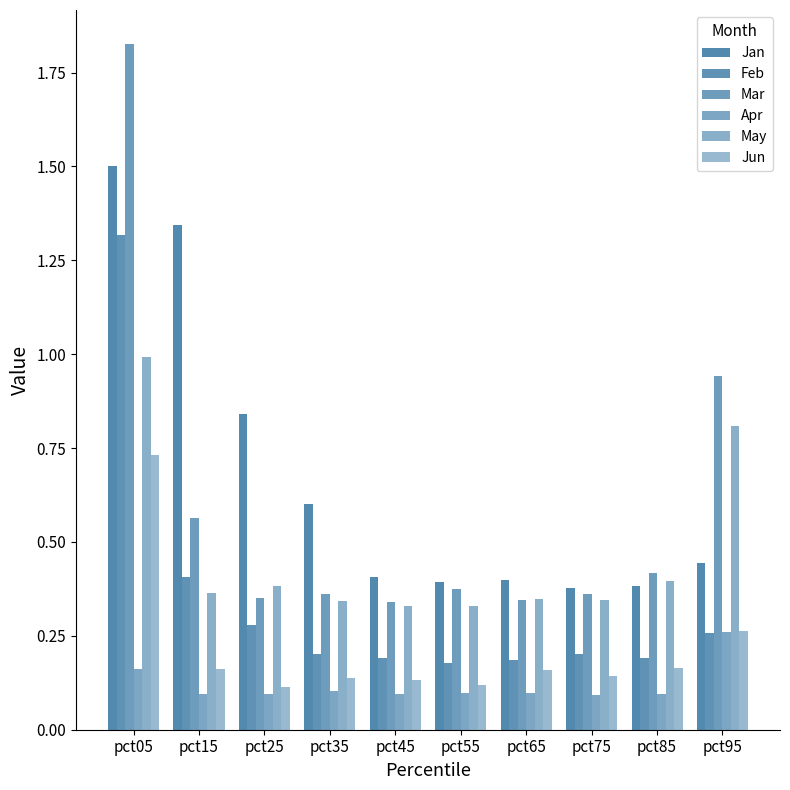

Is the value of Apr at pct85 greater than the value of Jan at pct45?

No